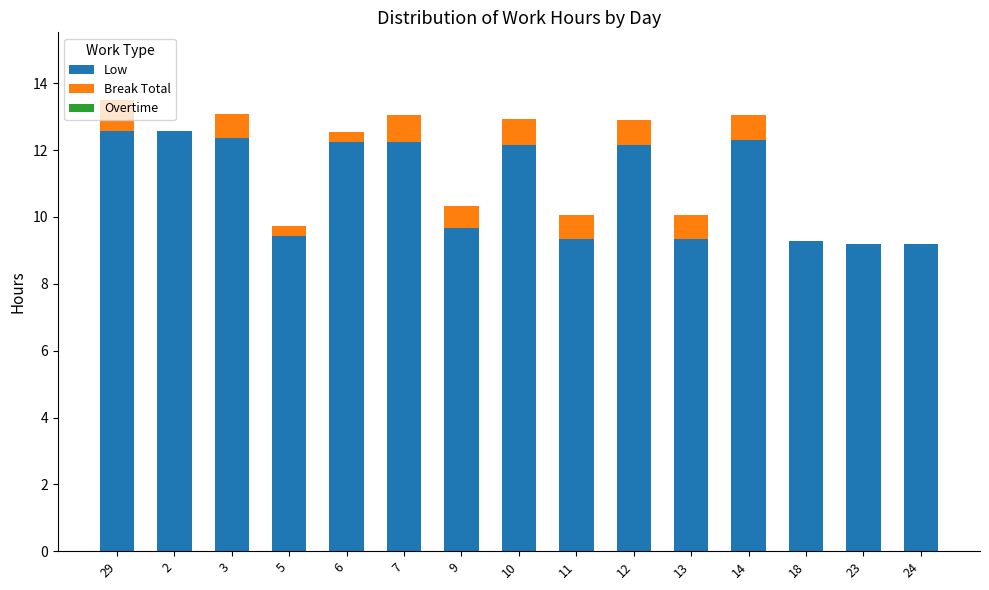

What is the highest value of the Low series?

12.6